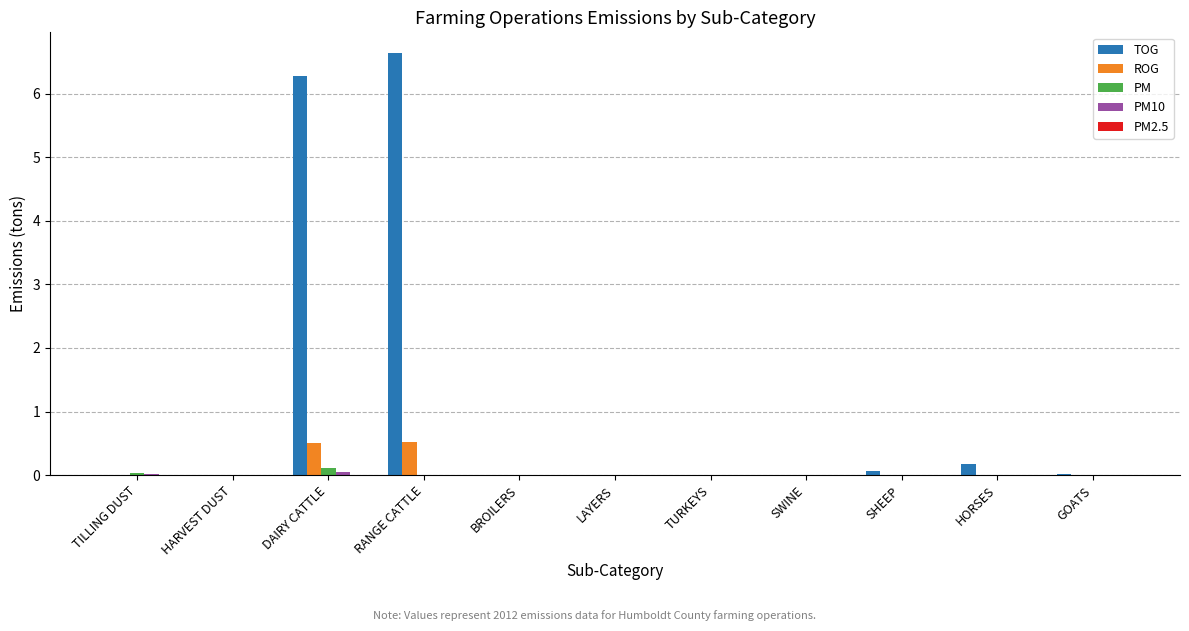

True or false: PM has a value of 0.0 at TILLING DUST.

True